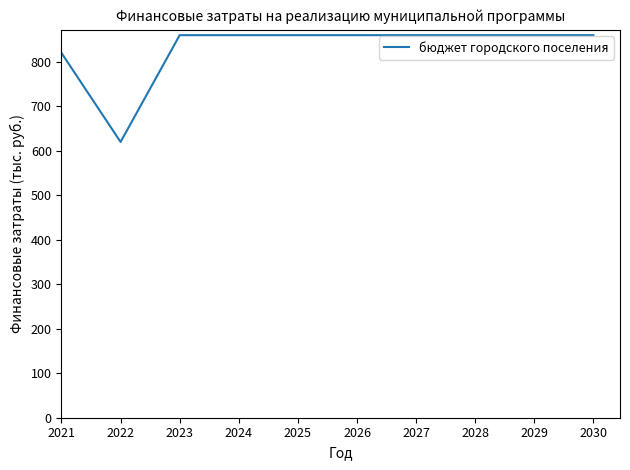

What is the ratio of the value at 2029 to the value at 2023?

1.0